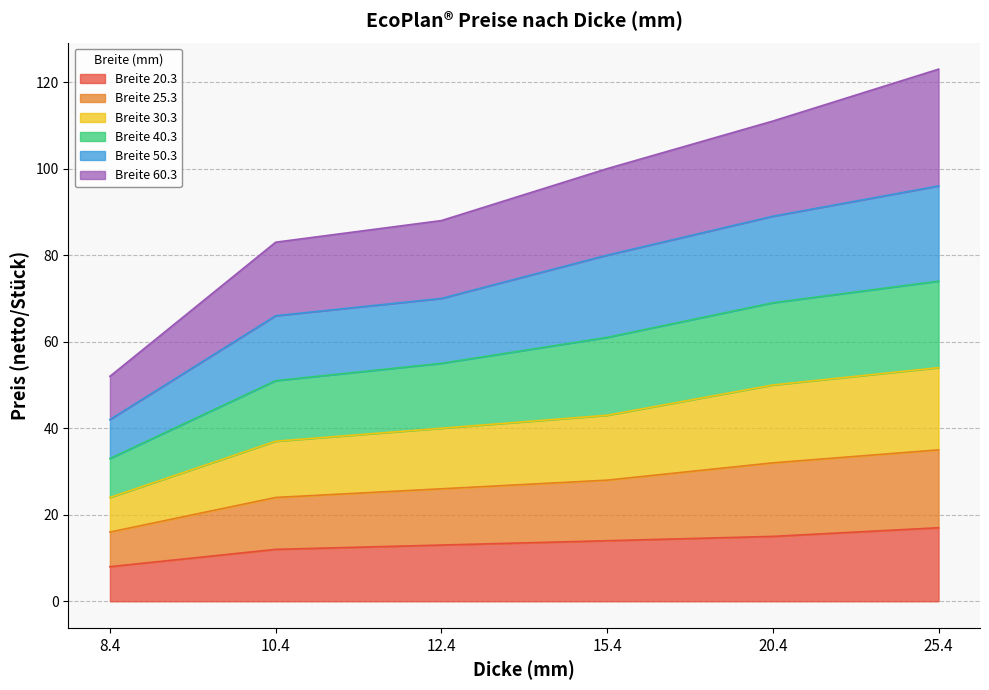

Which category has the lowest value in the Breite 20.3 series?

8.4